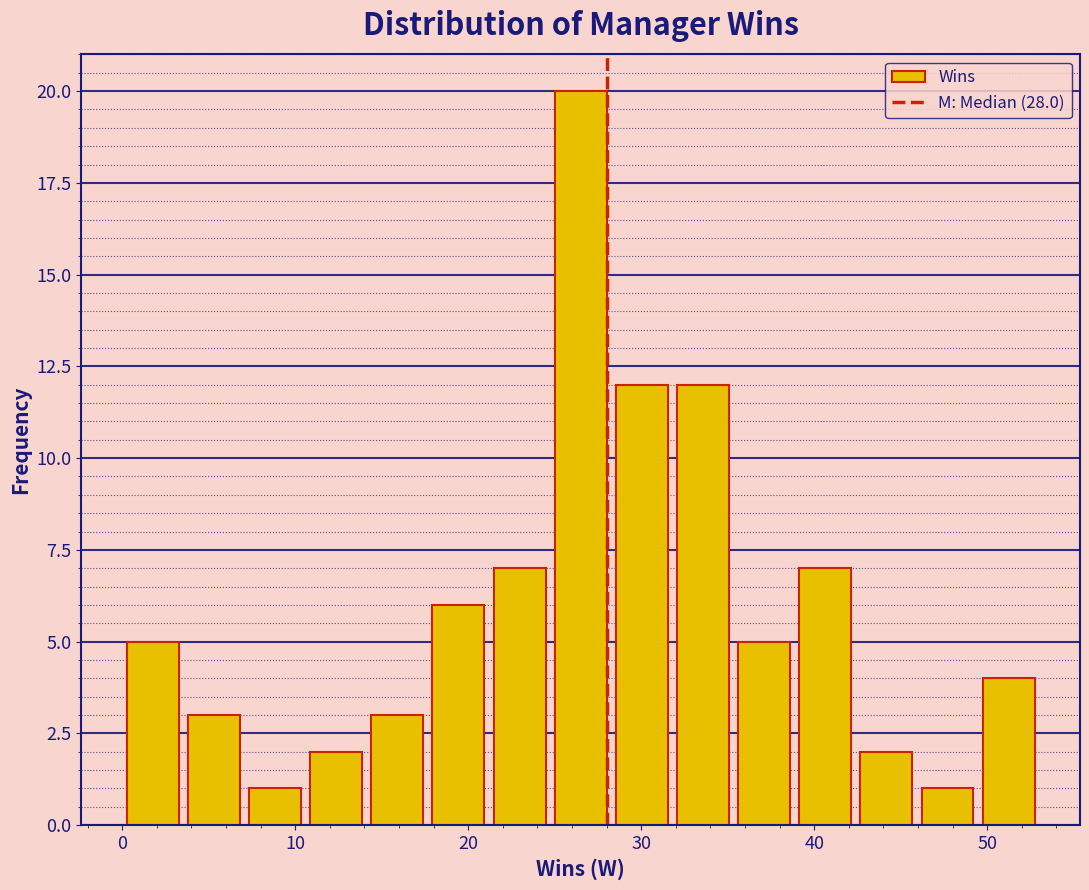

Read against the x-axis, roughly where is the centre of the tallest bar?

27